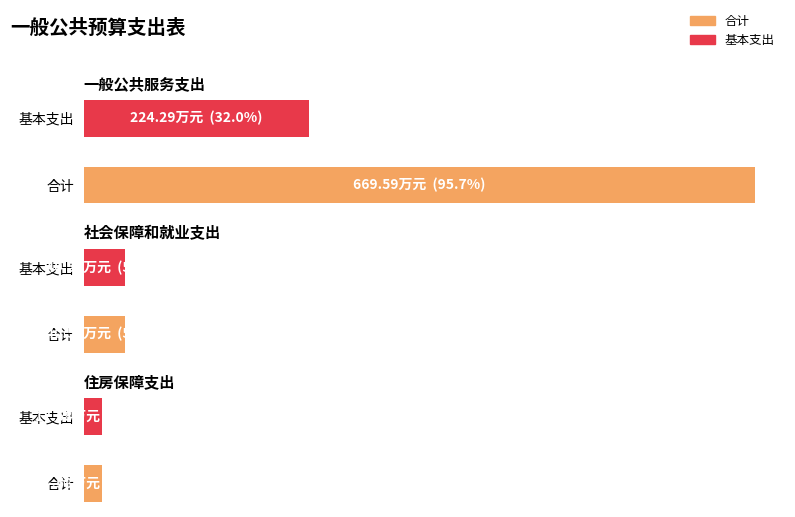

What is the label of the 1st bar from the left?

一般公共服务支出